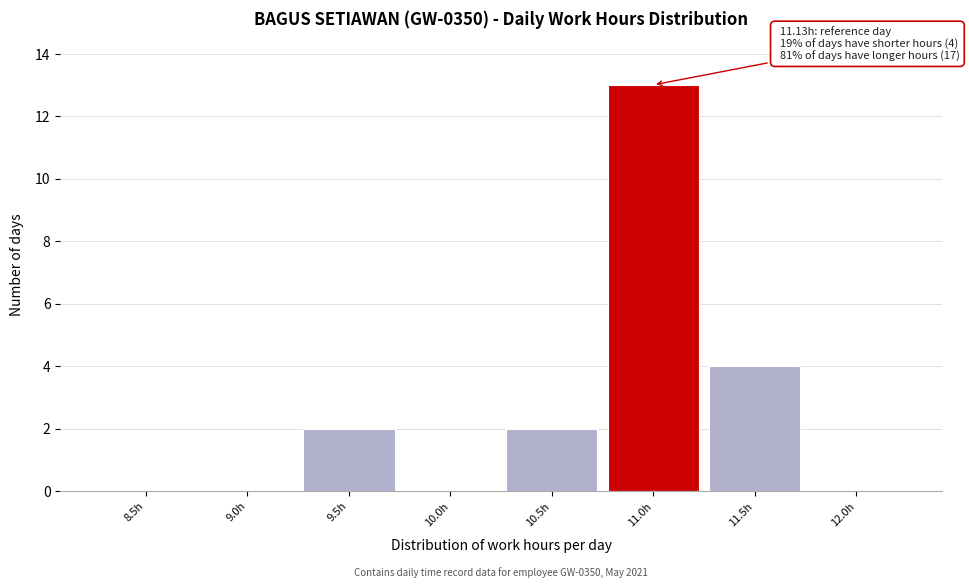

Reading left to right, extract all data points from this chart.

8.5h=0	9.0h=0	9.5h=2	10.0h=0	10.5h=2	11.0h=13	11.5h=4	12.0h=0